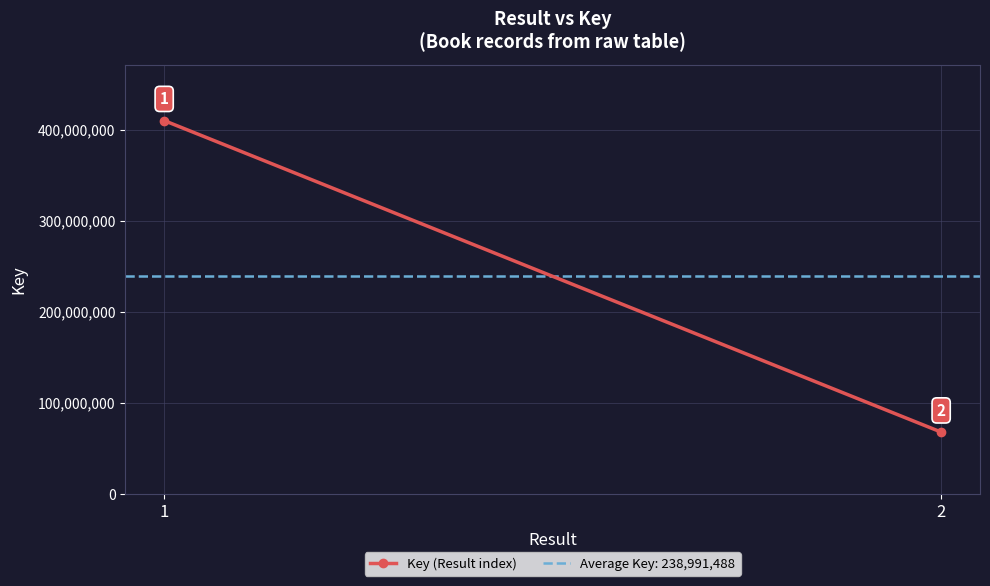

Reading right to left, list all the values displayed in this chart.

2=68002614	1=409980362